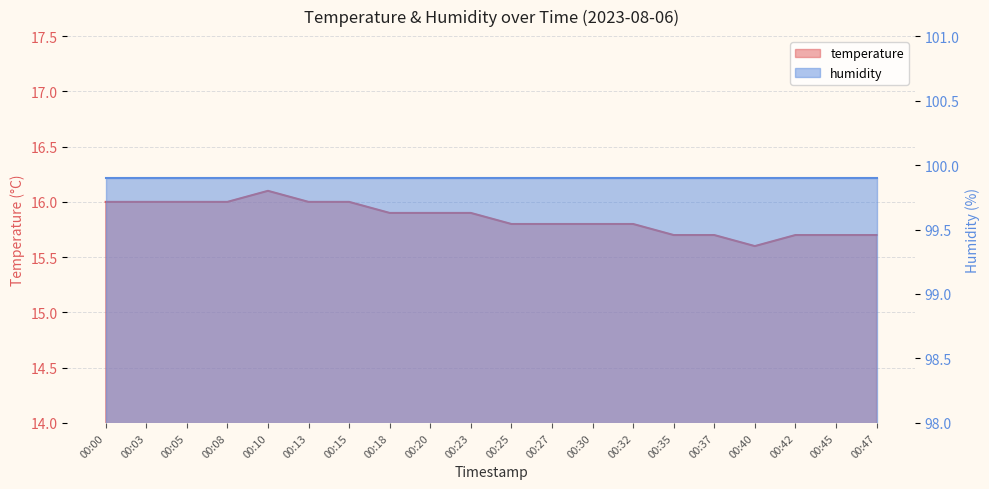

Count the values in the range 15 to 16.

19